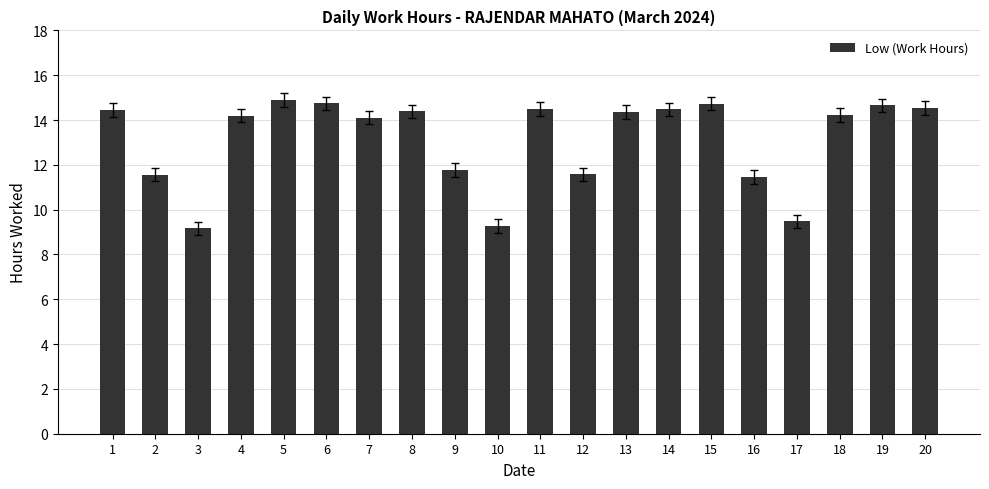

Is it true that the value at 4 is 4.9?

False